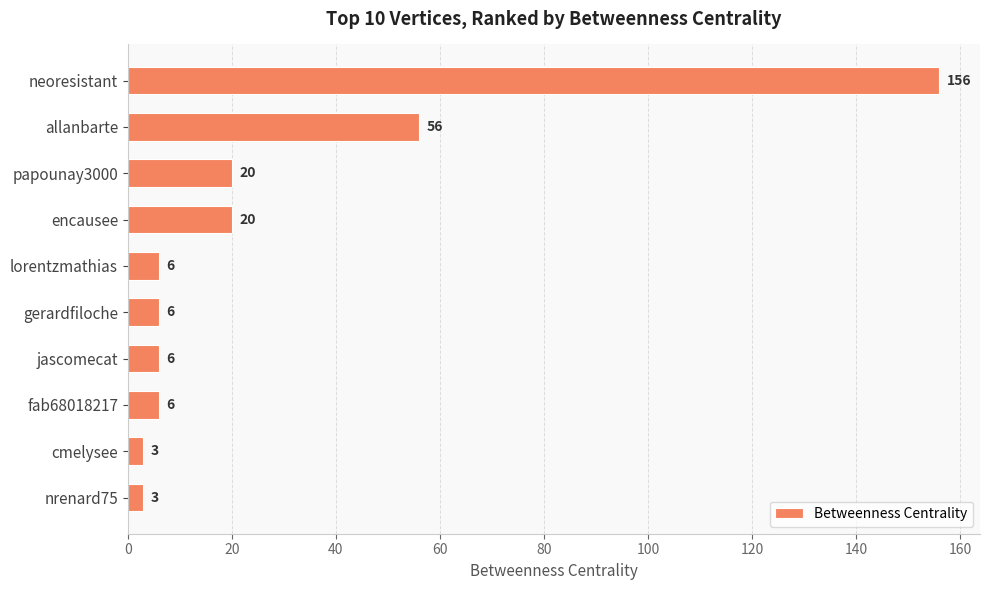

Which has a higher value, neoresistant or cmelysee?

neoresistant